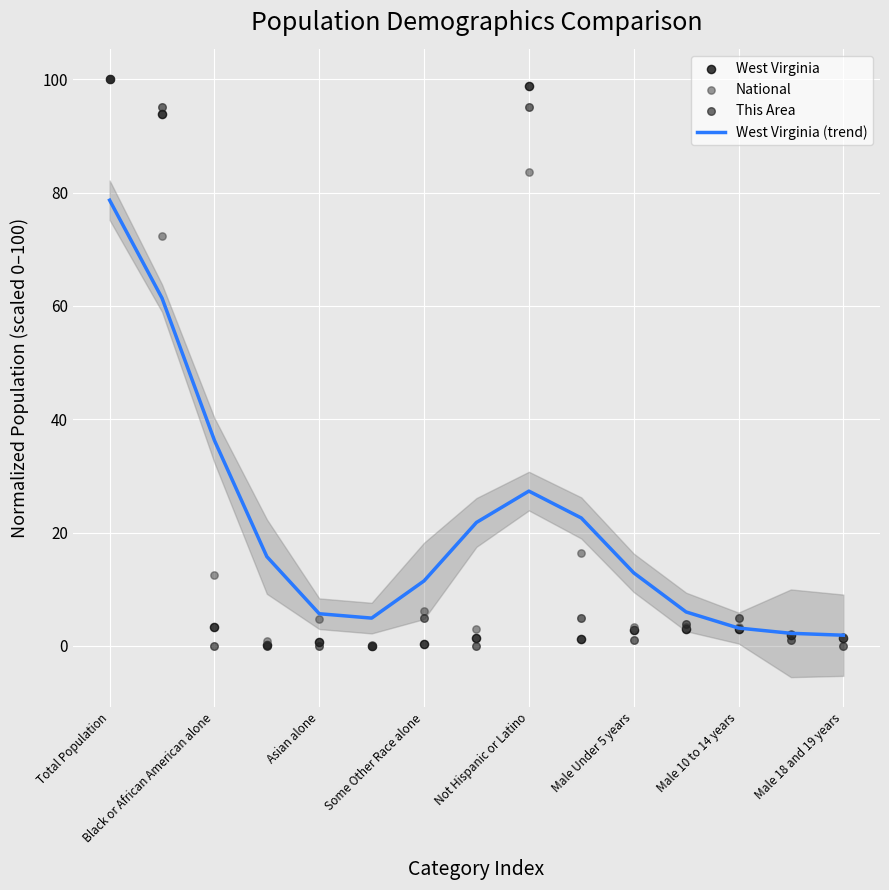

At which category is the sum across all series the highest?

Total Population